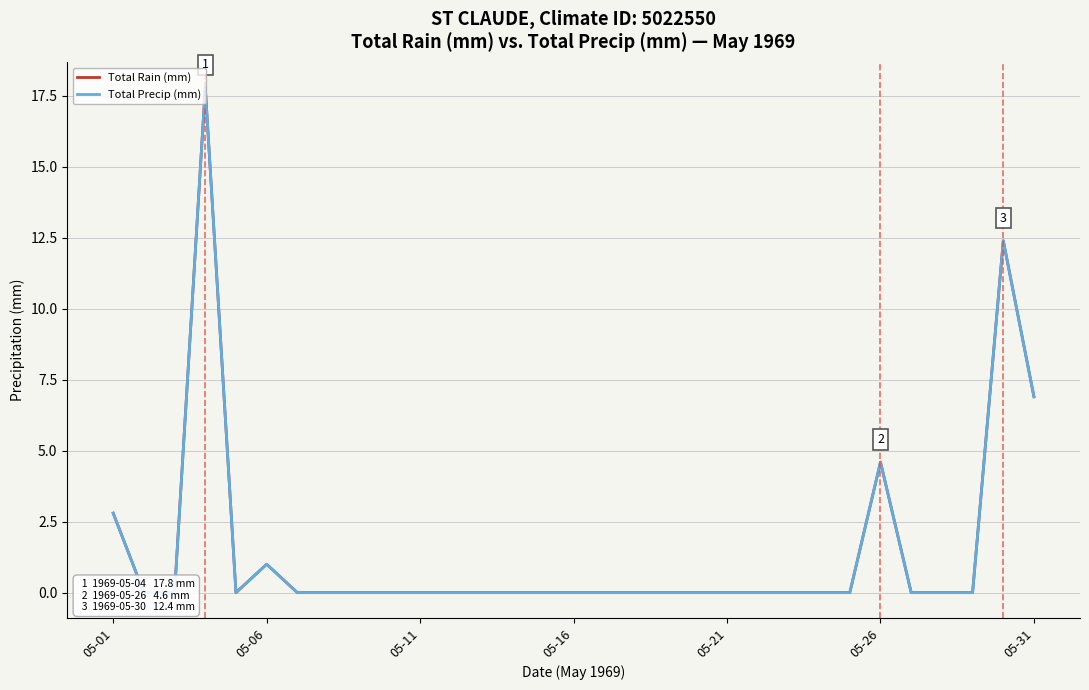

In Total Precip (mm), how many points are lower than both neighbors (excluding endpoints)?

1